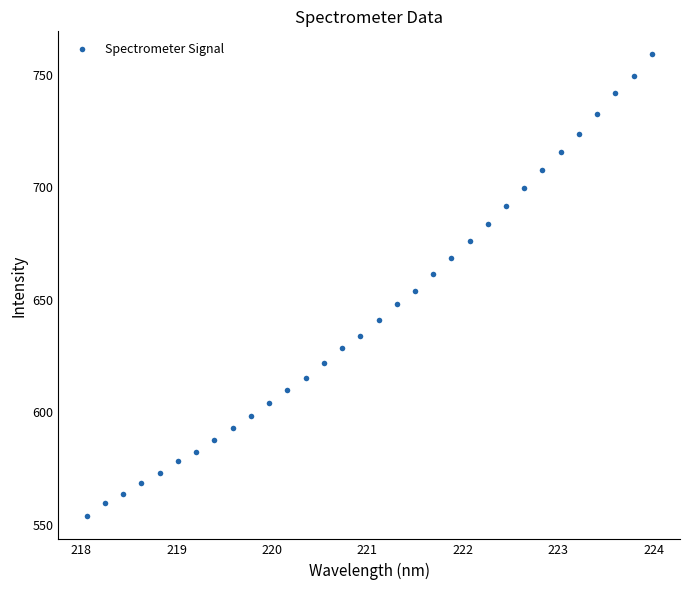

What is the range of X values (max minus min)?

5.9